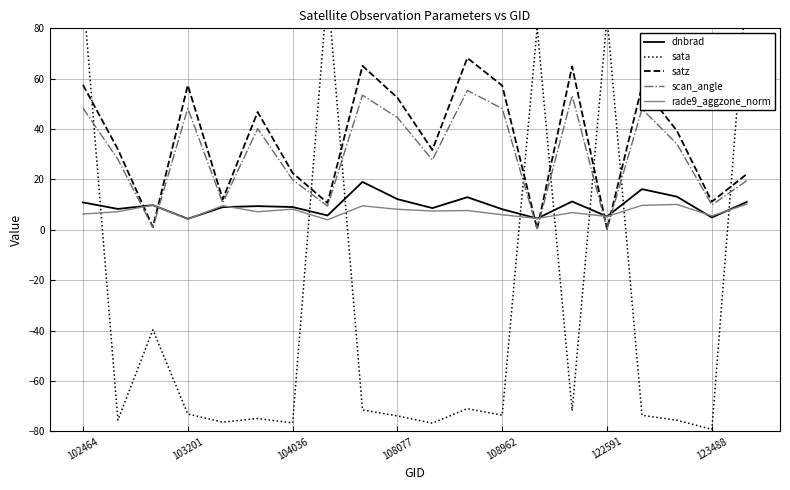

At which category is the sum across all series the highest?

102464